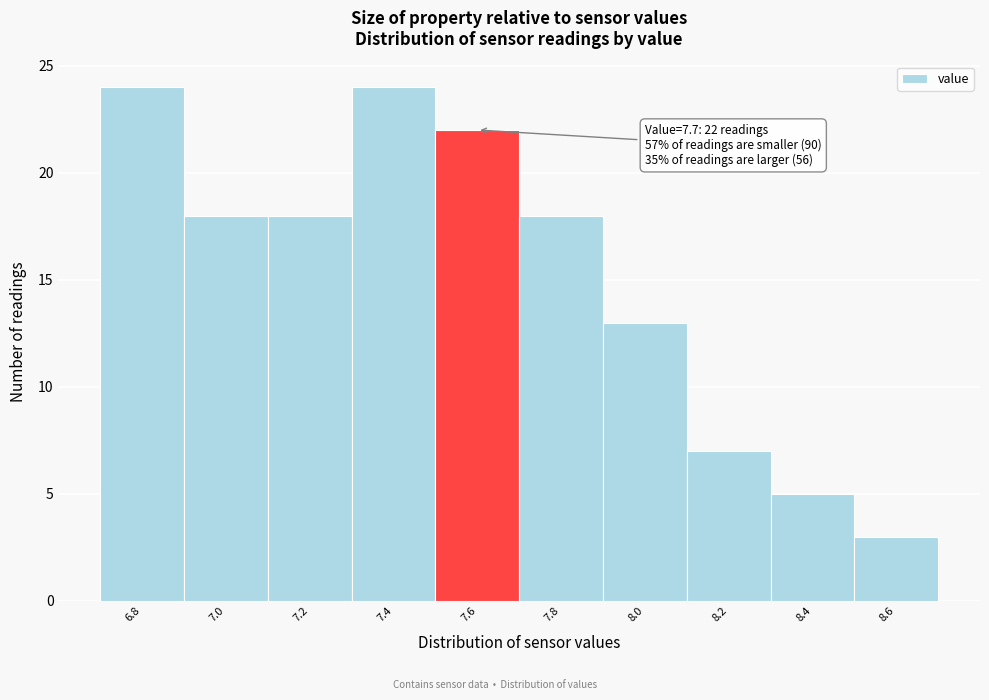

Reading left to right, transcribe all the data shown in this chart.

24	18	18	24	22	18	13	7	5	3